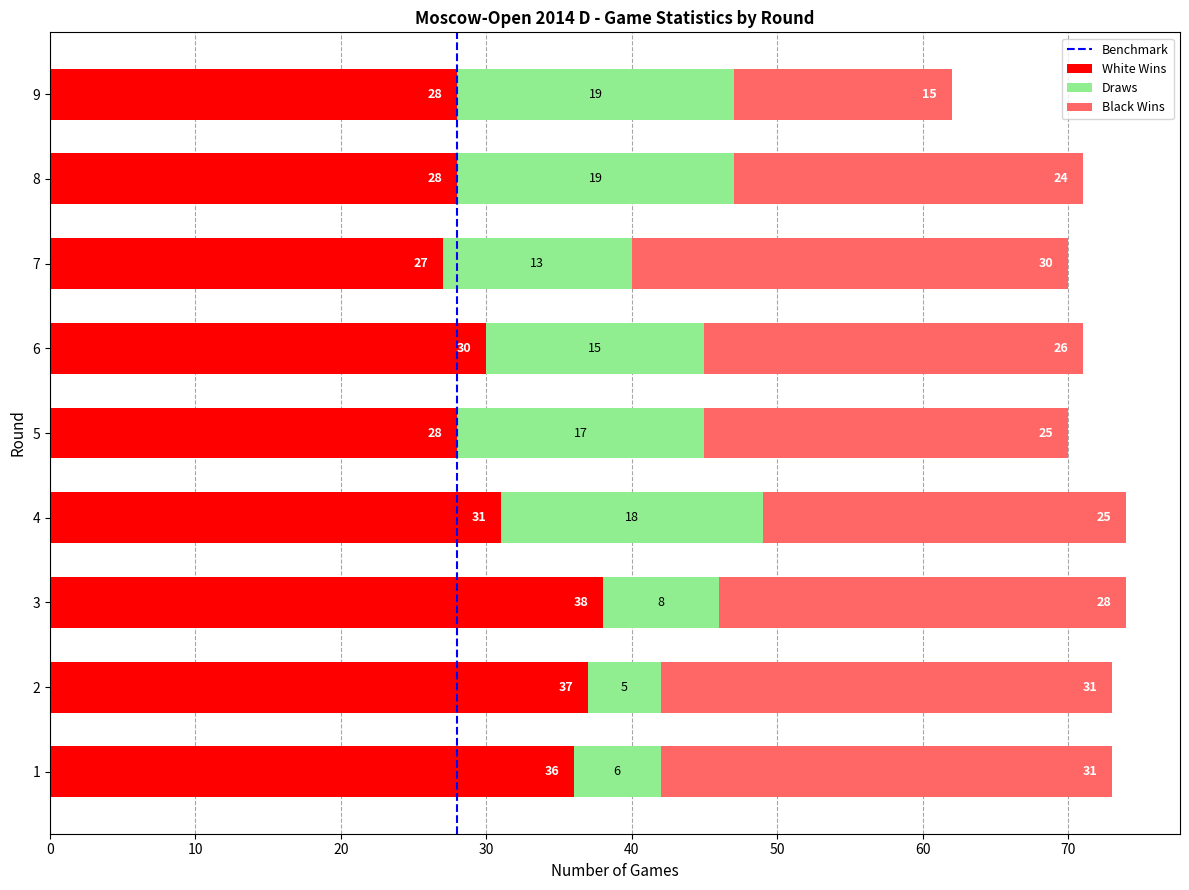

Read the White Wins value at 6, to the nearest 5.

30